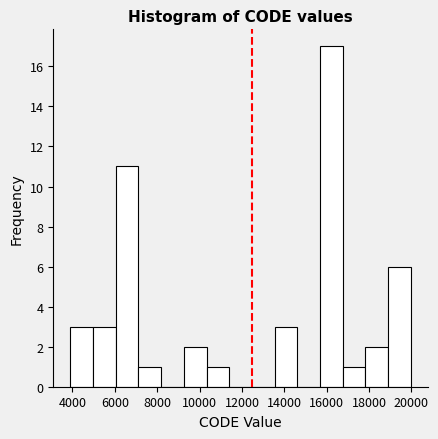

Reading left to right, list every bar in this chart as the range it spans on the x-axis followed by its height. Neither the bar edges nor the heights are printed on the chart, so give them approximately, as read against the axes.

3800 to 5000: 3
5000 to 6000: 3
6000 to 7200: 11
7200 to 8200: 1
8200 to 9200: 0
9200 to 10400: 2
10400 to 11400: 1
11400 to 12400: 0
12400 to 13600: 0
13600 to 14600: 3
14600 to 15600: 0
15600 to 16800: 17
16800 to 17800: 1
17800 to 19000: 2
19000 to 20000: 6